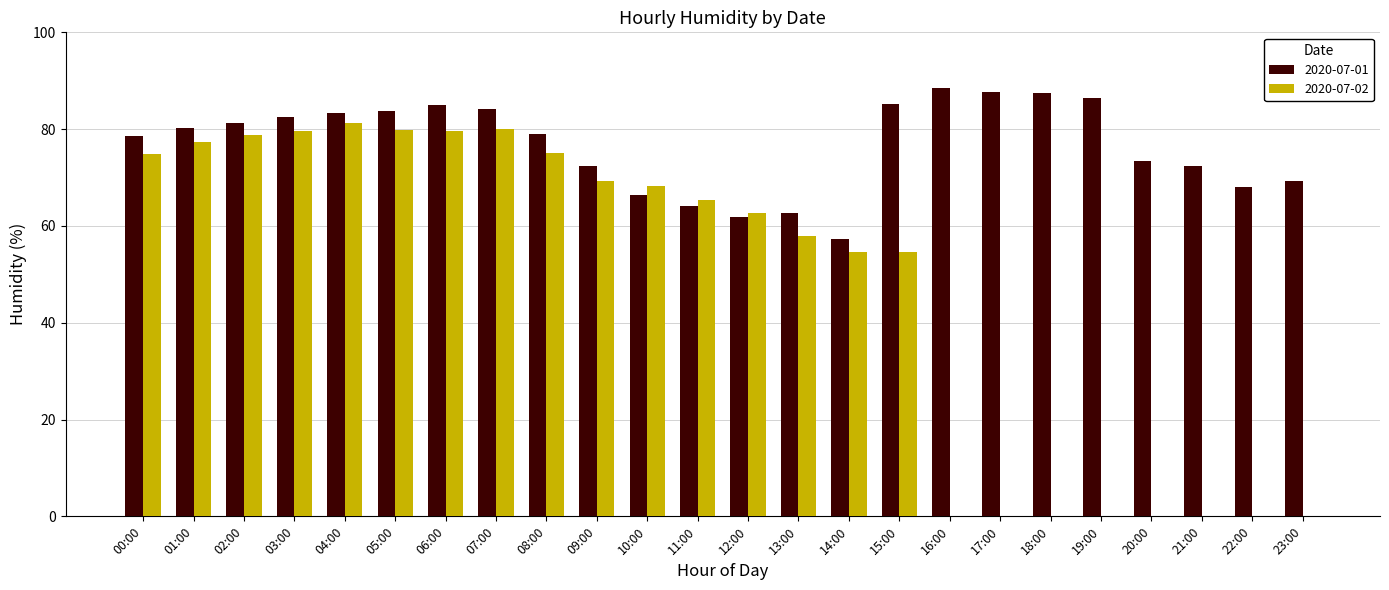

What is the approximate value of 2020-07-02 at 04:00?

81.3